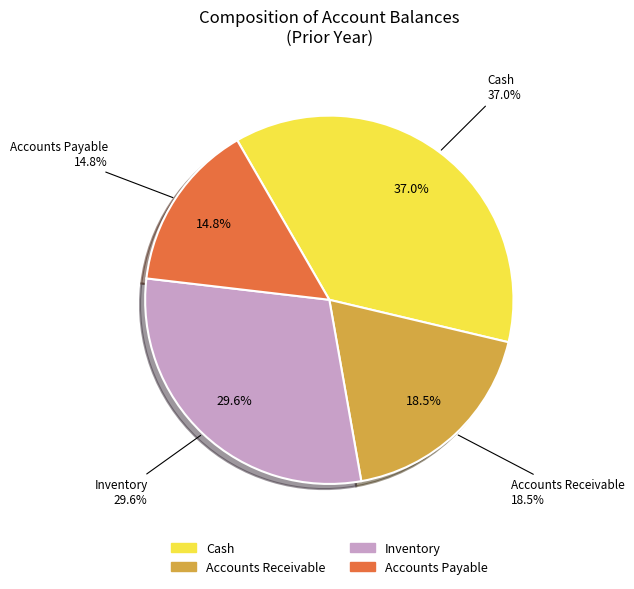

What percentage is the Inventory slice, to the nearest percent?

30%